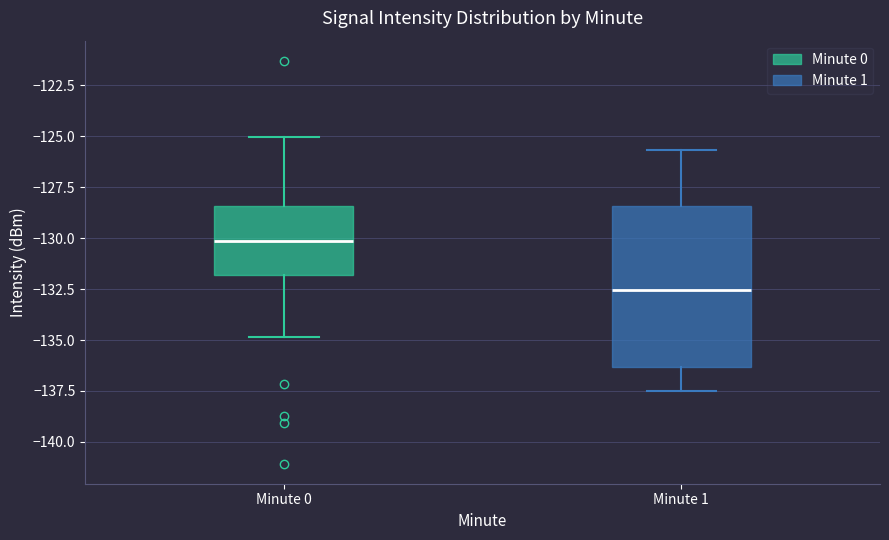

Reading left to right, transcribe this box plot: for each box, give where its median line is, the range the box spans, and where its two whiskers end, as read against the y-axis. The values are not printed on the chart, so give them approximately, as read against the axis.

Minute 0: median -130.0, box -132.0 to -128.5, whiskers -135.0 to -125.0
Minute 1: median -132.5, box -136.5 to -128.5, whiskers -137.5 to -125.5